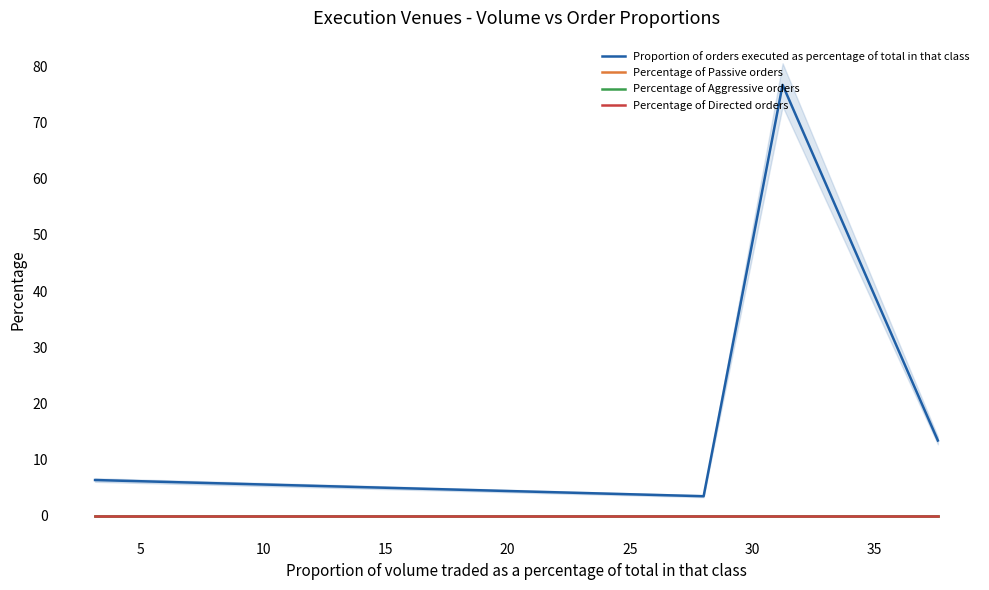

What is the greatest value displayed?

76.7